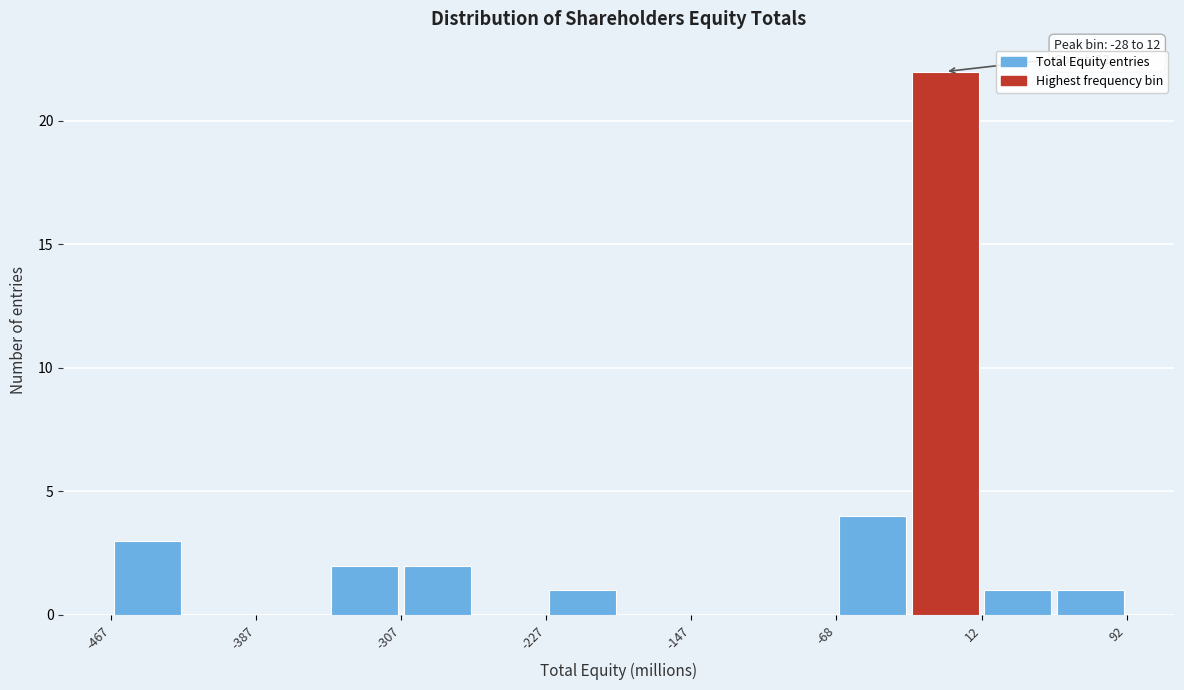

Read against the x-axis, roughly where is the centre of the tallest bar?

-10